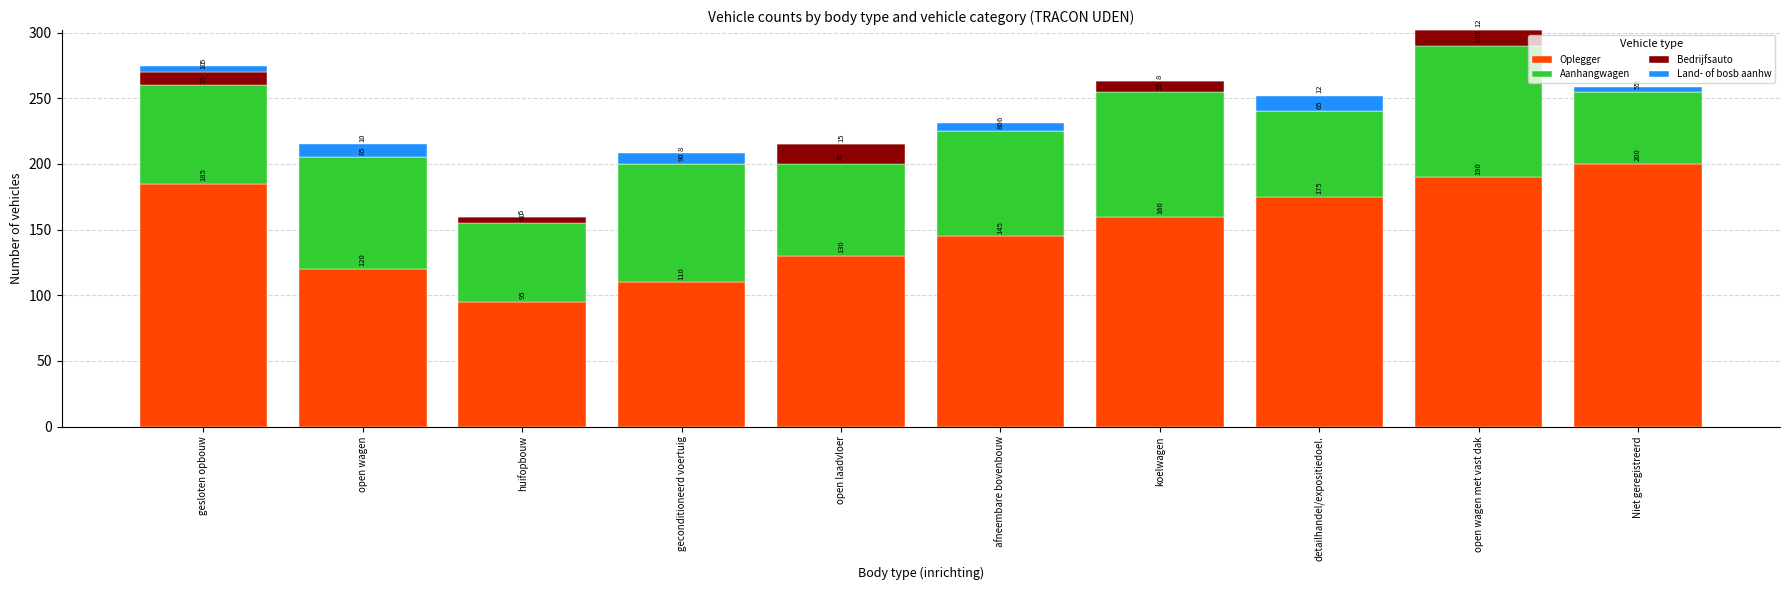

The Oplegger series shows 175 at detailhandel/expositiedoel.. True or false?

True